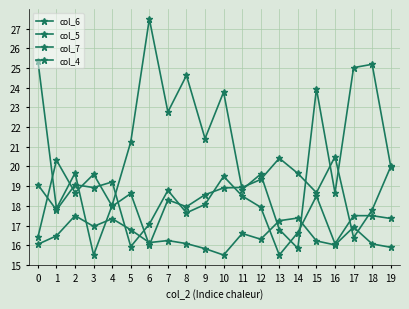

Does the chart have visible grid lines?

Yes